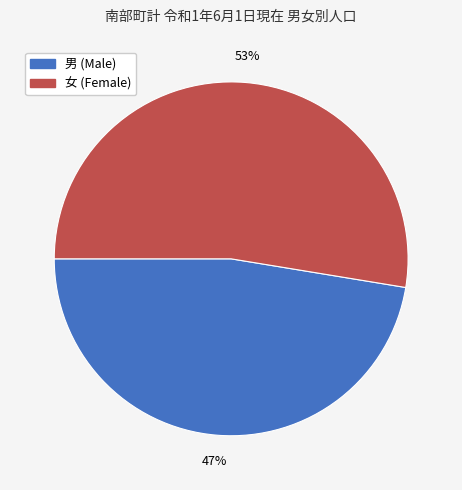

To the nearest percent, what is the average slice percentage?

50%